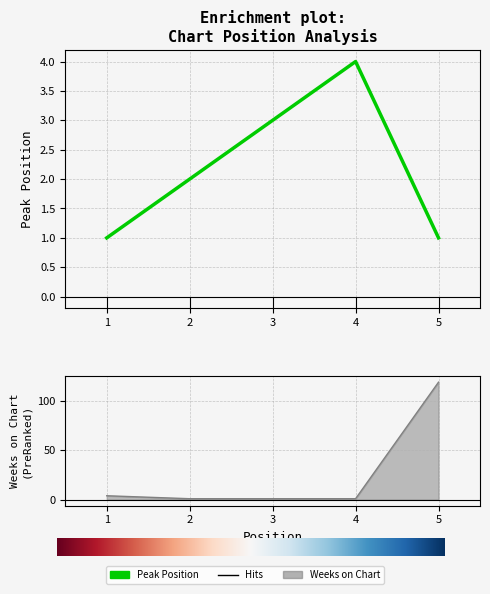

What is the value of the Weeks on Chart point at the 5th from the left?

119